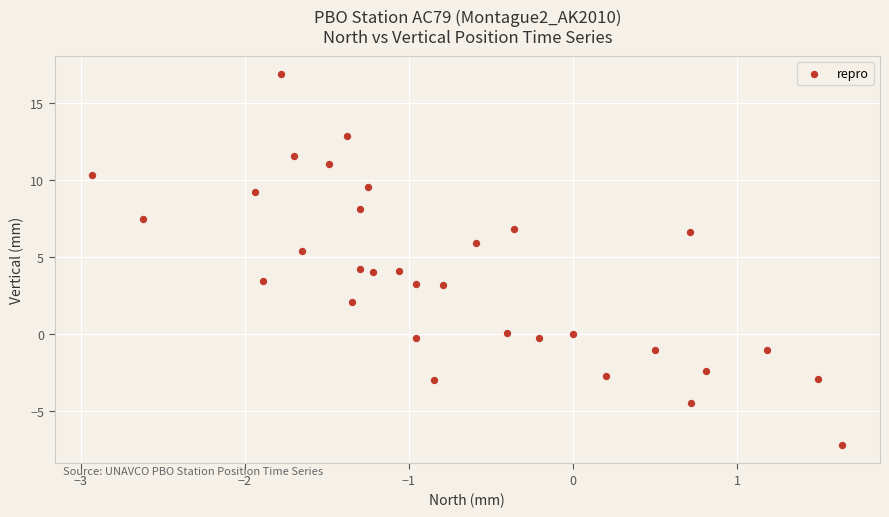

What is the range of X values (max minus min)?

4.6